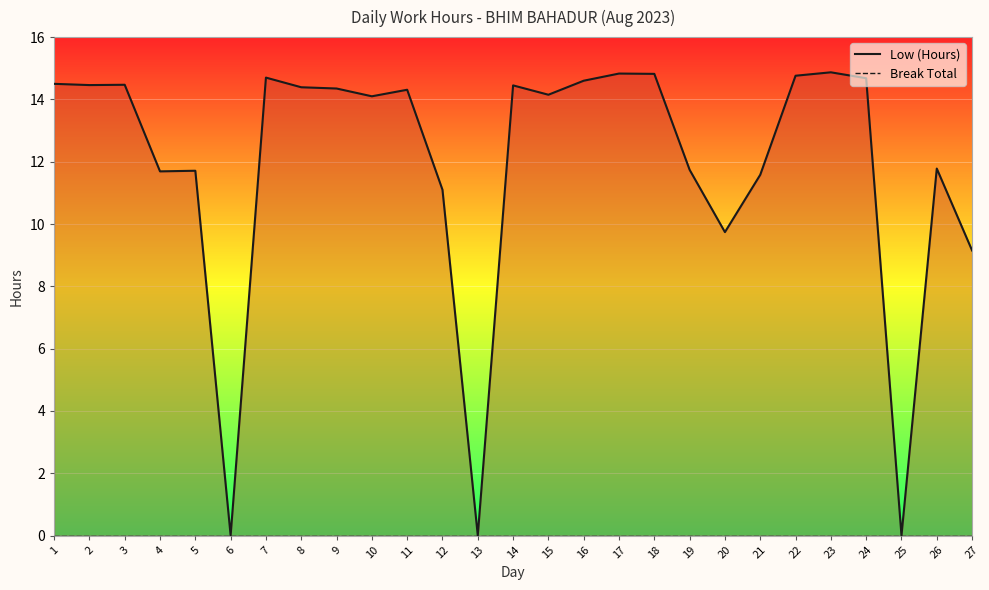

Reading left to right, extract all data points from this chart.

Low (Hours): 1=14.5	2=14.5	3=14.5	4=11.7	5=11.7	6=0.0	7=14.7	8=14.4	9=14.3	10=14.1	11=14.3	12=11.1	13=0.0	14=14.4	15=14.2	16=14.6	17=14.8	18=14.8	19=11.7	20=9.7	21=11.6	22=14.8	23=14.9	24=14.7	25=0.0	26=11.8	27=9.2
Break Total: 1=0.0	2=0.0	3=0.0	4=0.0	5=0.0	6=0.0	7=0.0	8=0.0	9=0.0	10=0.0	11=0.0	12=0.0	13=0.0	14=0.0	15=0.0	16=0.0	17=0.0	18=0.0	19=0.0	20=0.0	21=0.0	22=0.0	23=0.0	24=0.0	25=0.0	26=0.0	27=0.0